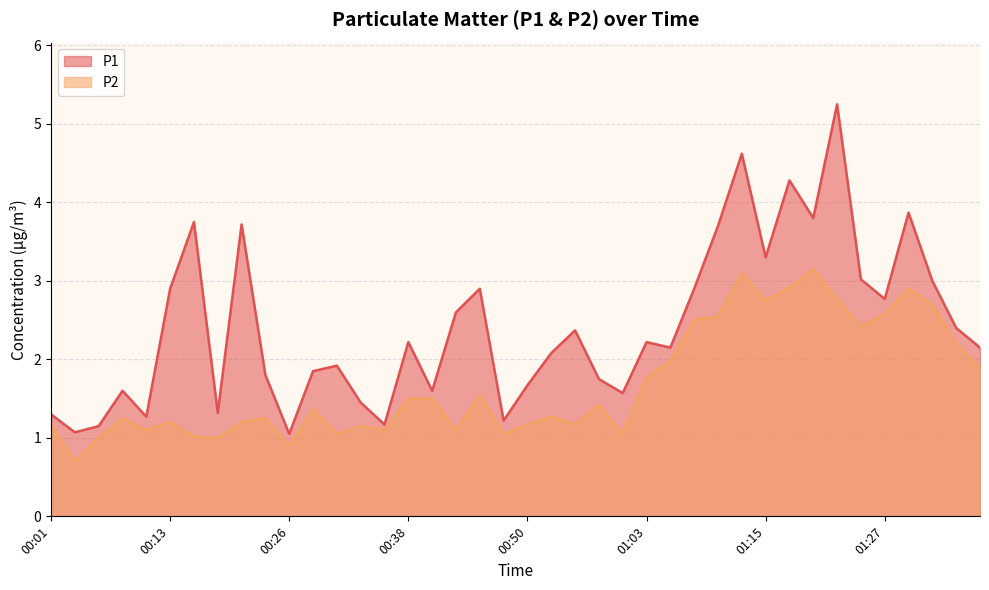

How many interior local peaks does the P2 series have?

11